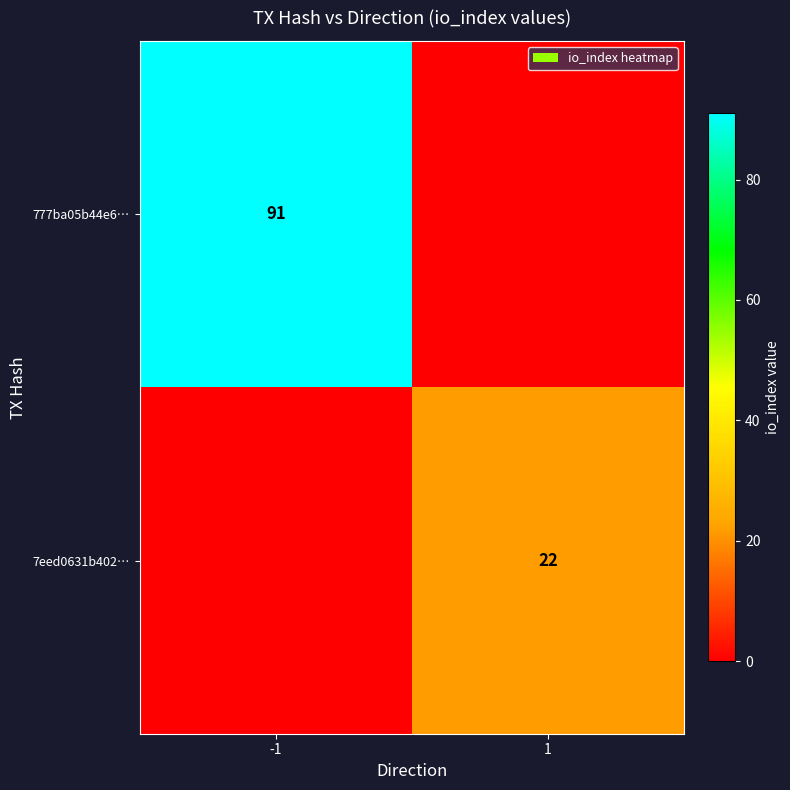

The 7eed0631b402… series shows 9 at 1. True or false?

False